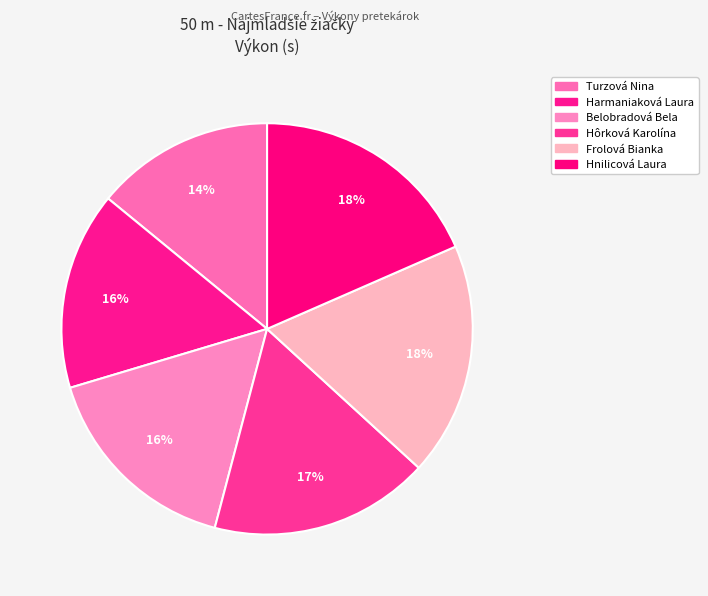

Does any single category account for the majority?

No